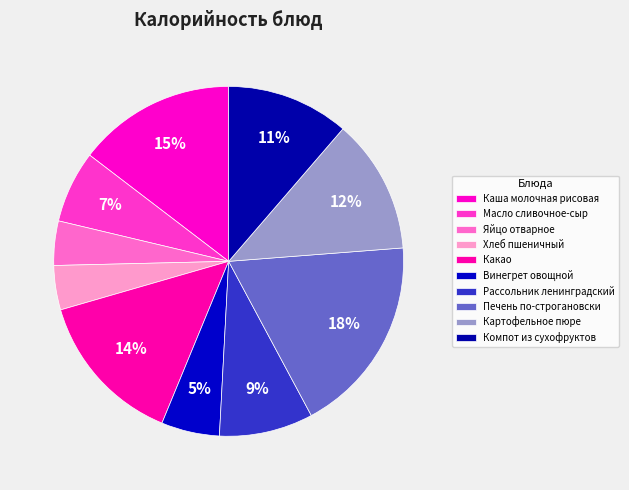

Is there any slice that represents more than half of the pie?

No